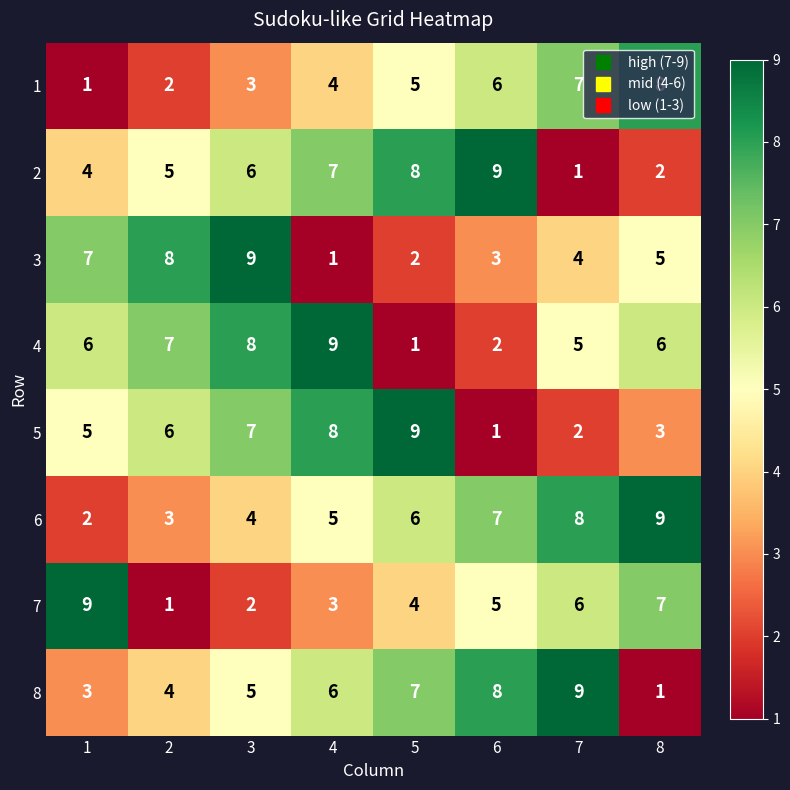

At which category is the sum across all series the highest?

3